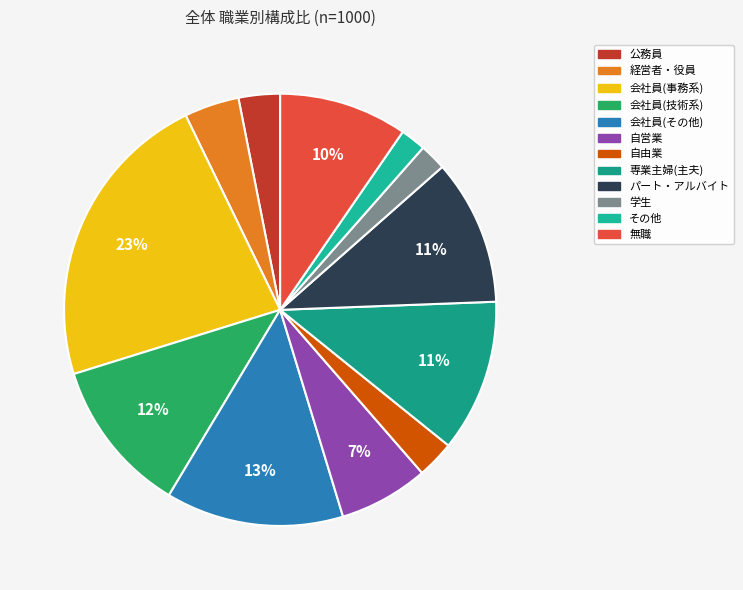

To the nearest percent, what is the average slice percentage?

8%